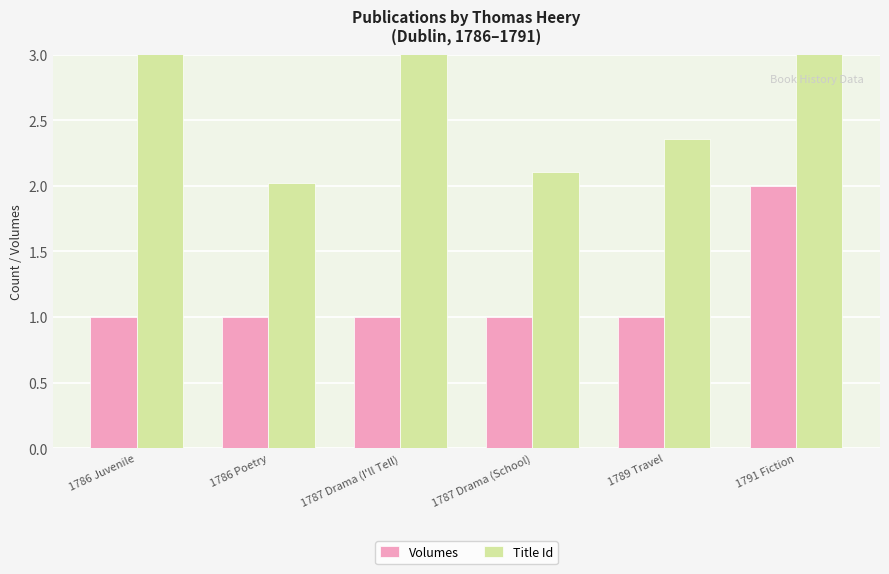

What is the highest value of the Volumes series?

2.0